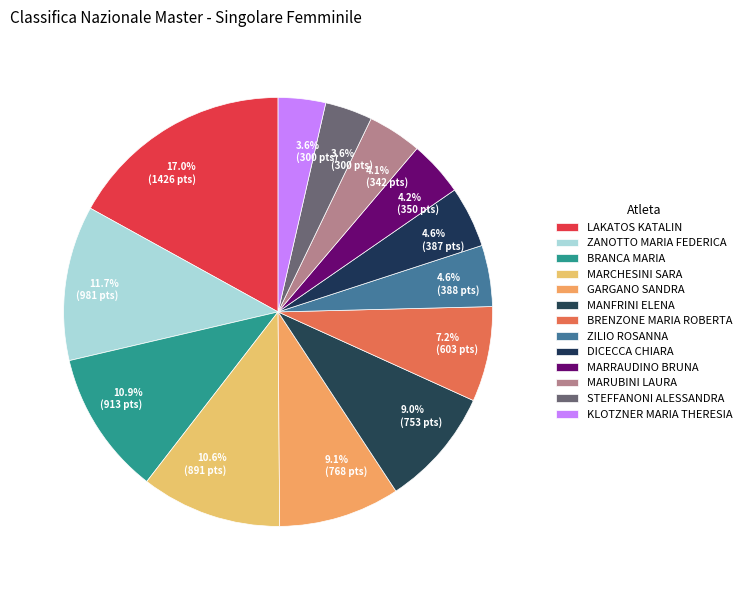

Count the number of slices in the pie.

13